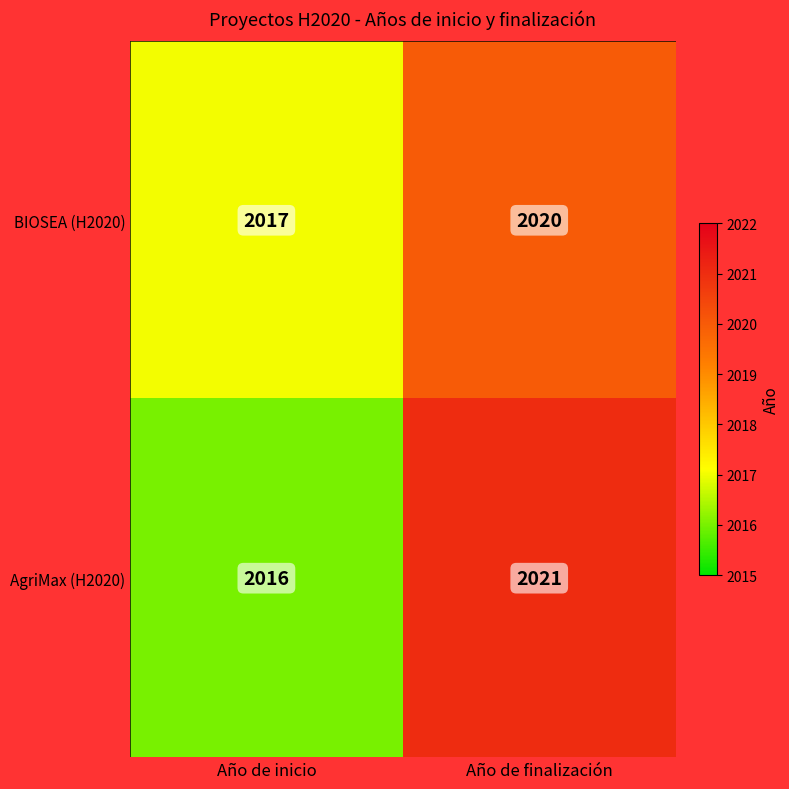

At which category is the sum across all series the highest?

Año de finalización